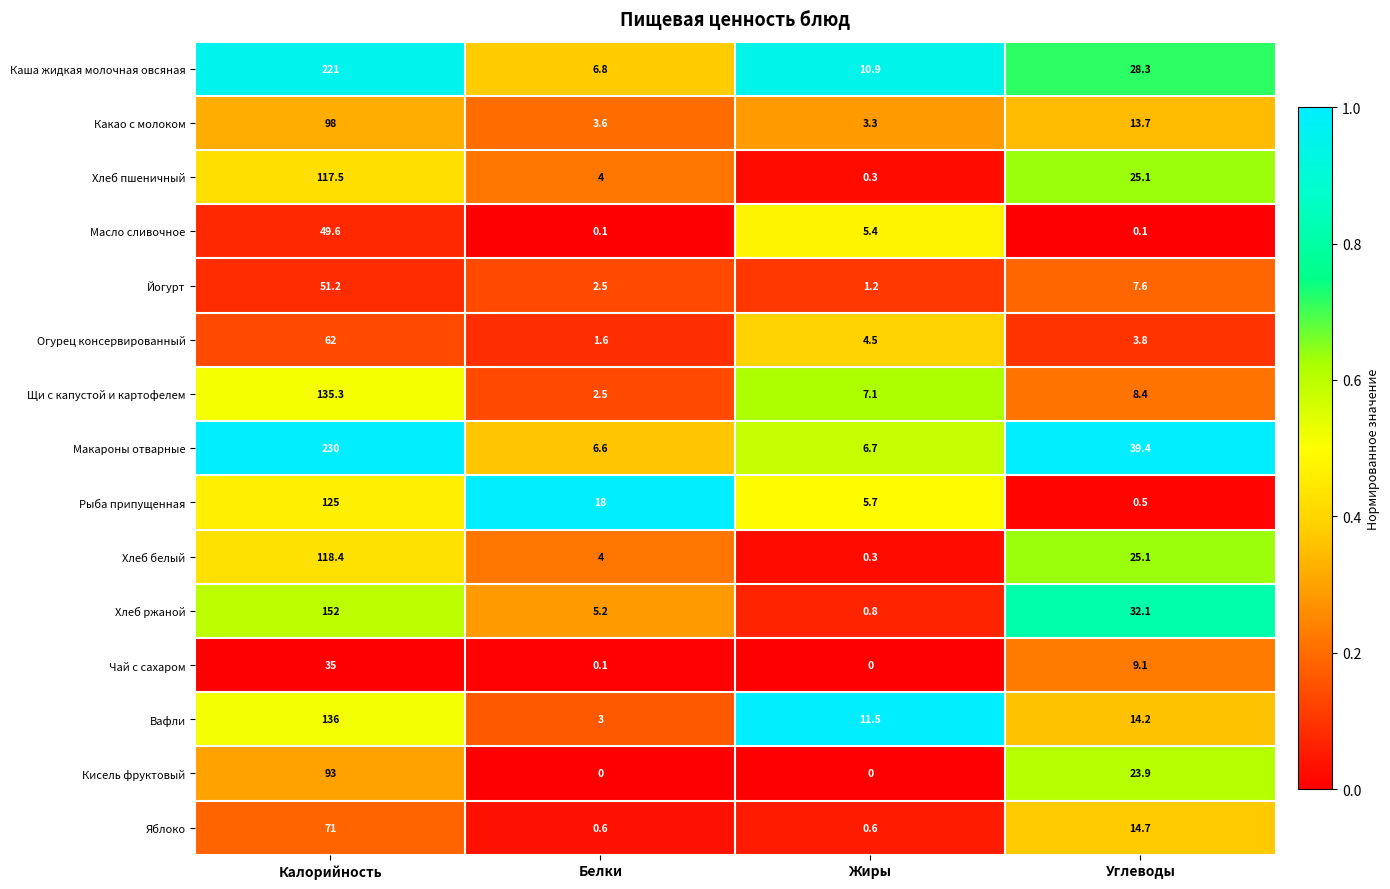

What is the total value across all series at Калорийность?

1695.0